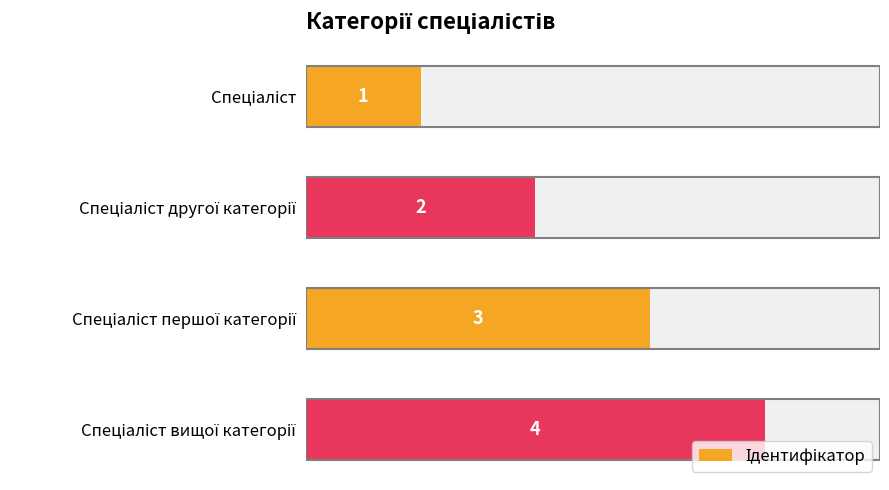

How many categories are shown in the chart?

4